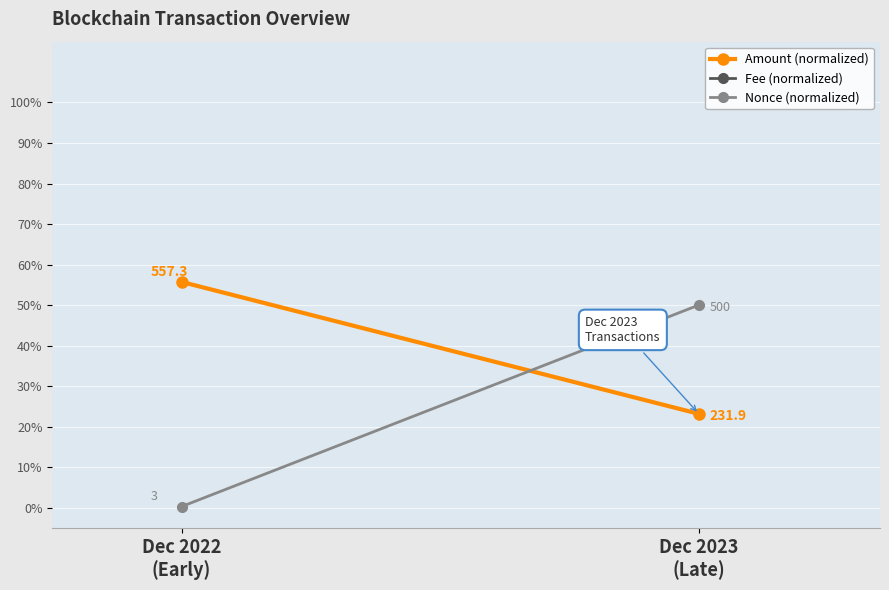

What is the total value across all series at Dec 2022
(Early)?

22730.7